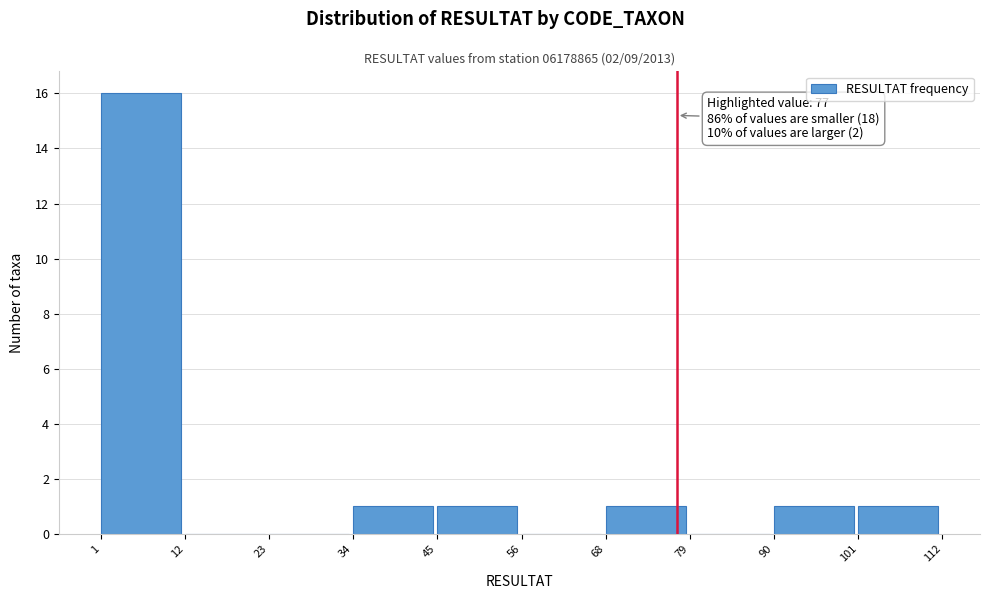

Over which range of the x-axis is the bar tallest?

1 to 12